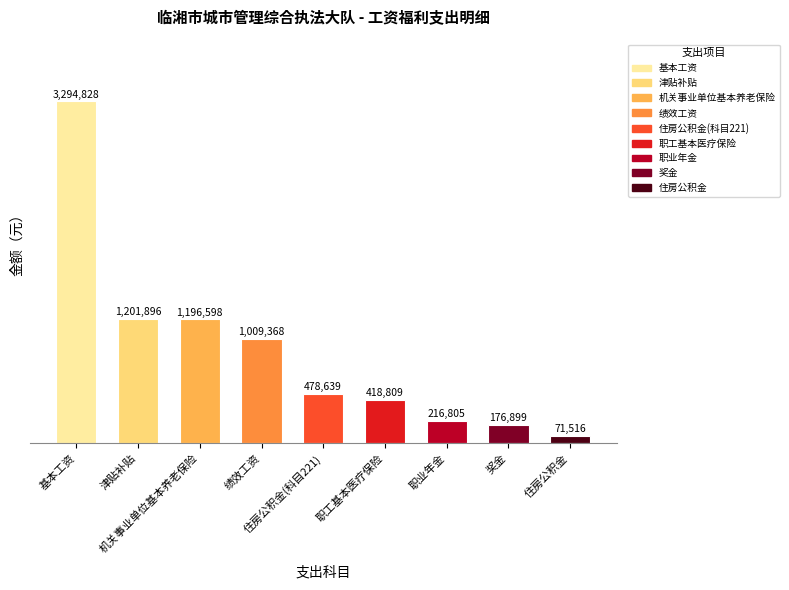

What is the value of the 1st bar from the left?

3294828.0